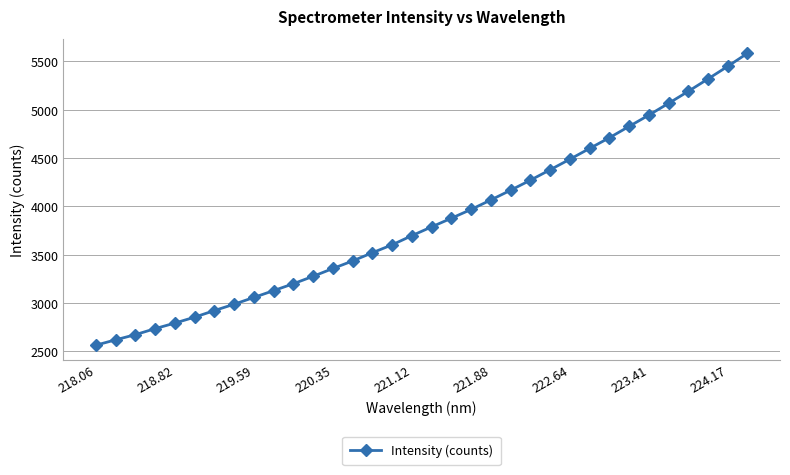

What is the sum of all values?

131125.5